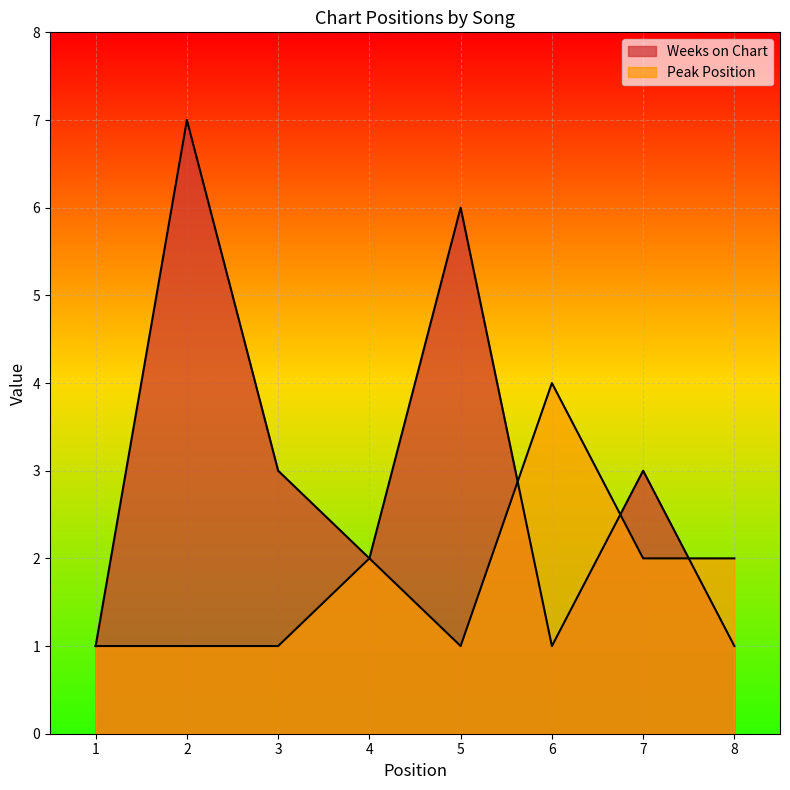

Which series ends up on top after the final intersection of Peak Position and Weeks on Chart?

Peak Position